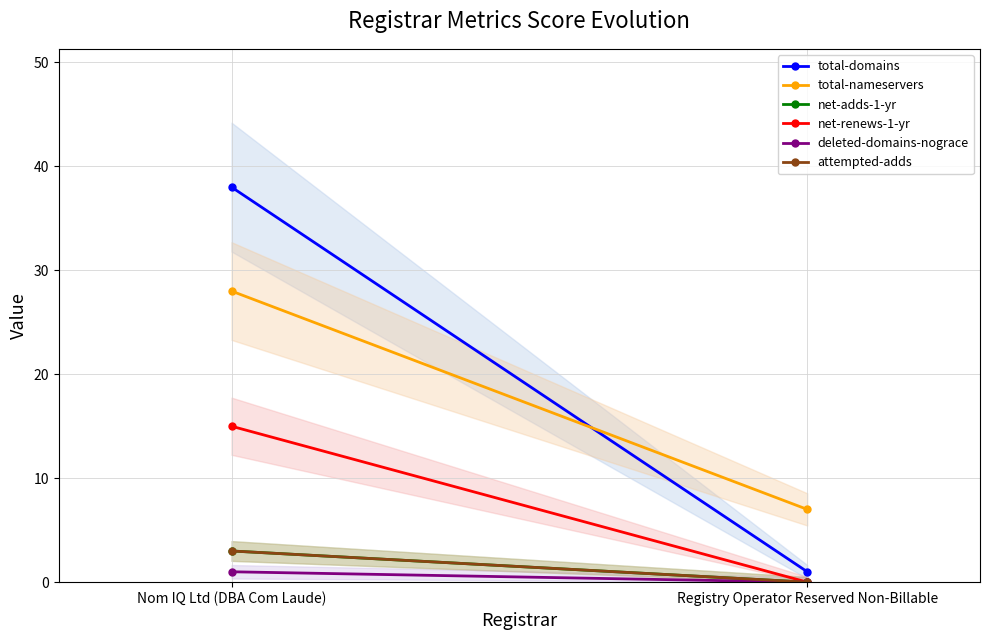

How many data points in total-domains are less than 38?

1